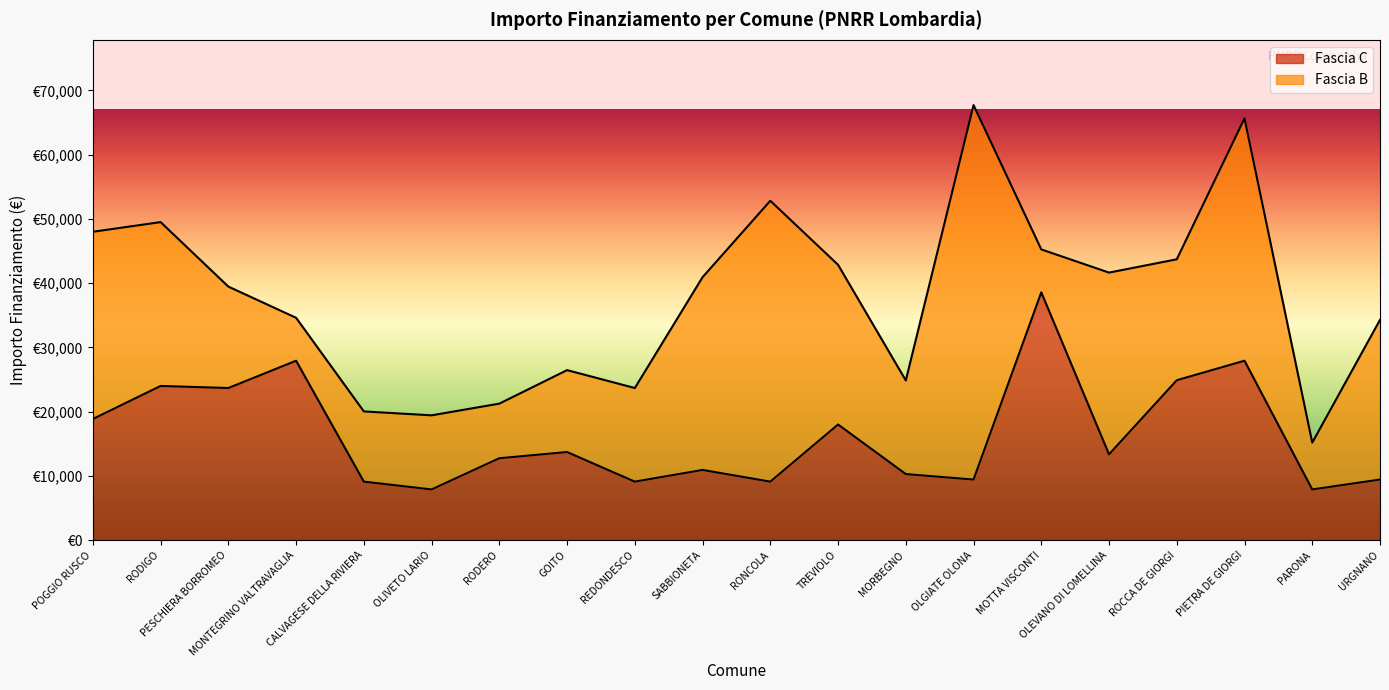

The value at PARONA is 10488. True or false?

False